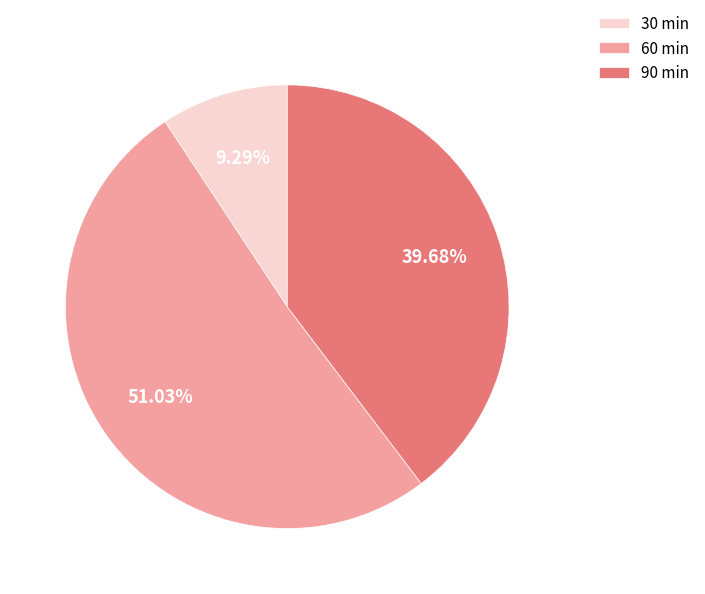

Rank the categories by value from highest to lowest.

60 min, 90 min, 30 min